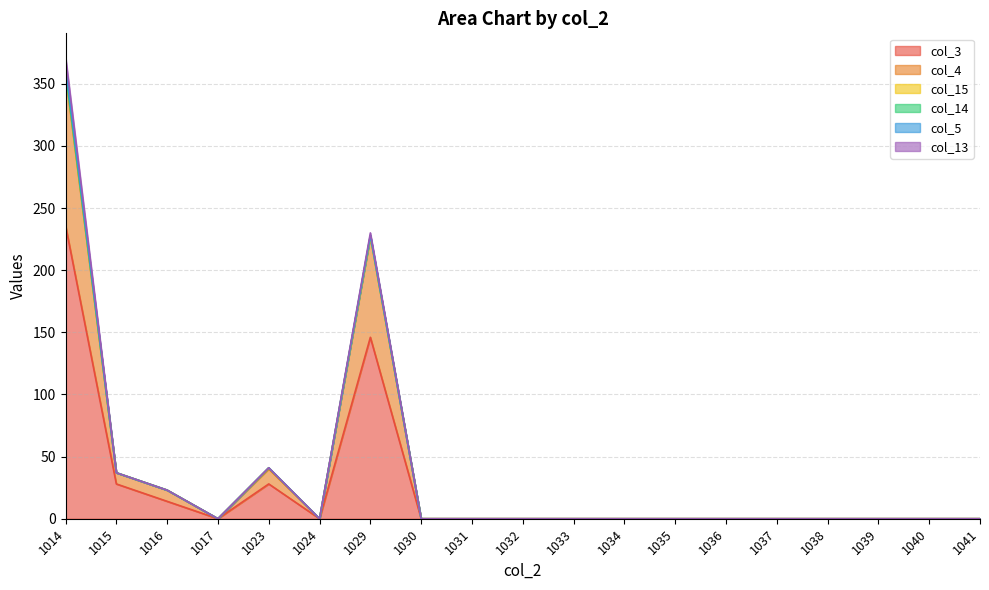

Which series changed the most between 1017 and 1037?

col_3